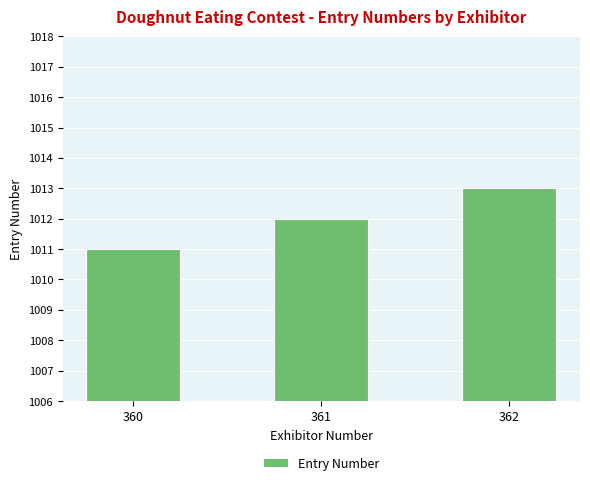

The value at 360 is 1776. True or false?

False